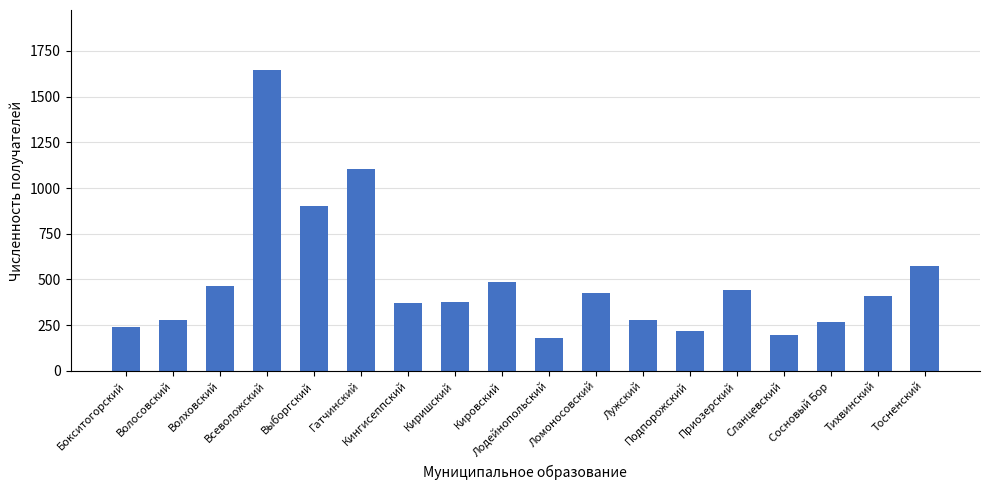

At which label is the value closest to 912?

Выборгский